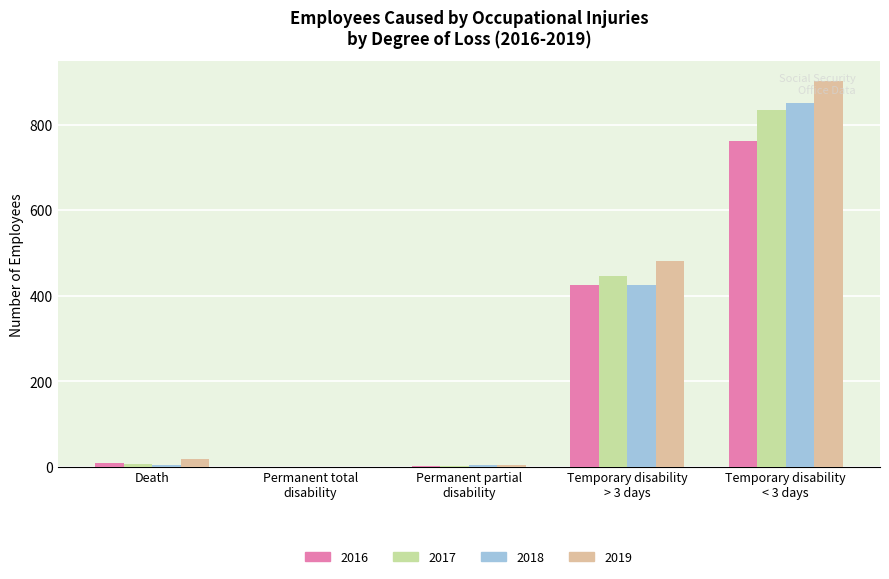

What is the sum of all 2016 values?

1196